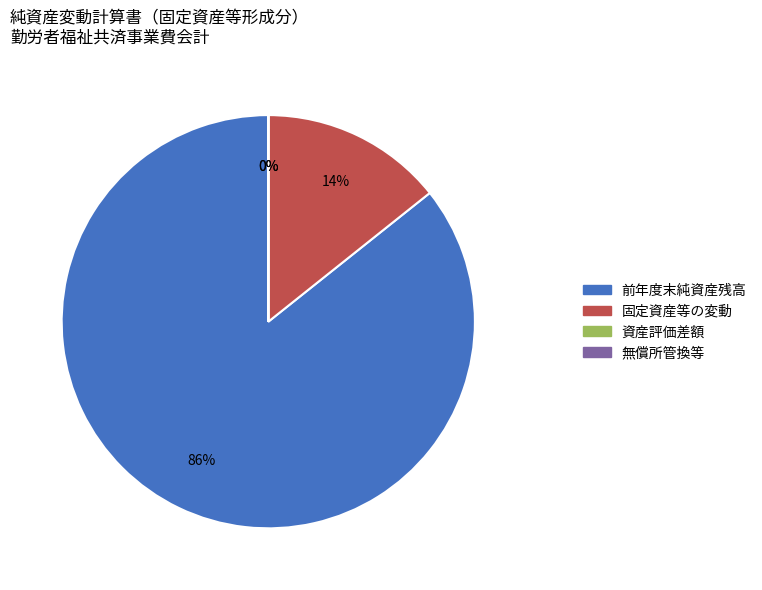

Which slice represents more than half of the pie?

前年度末純資産残高